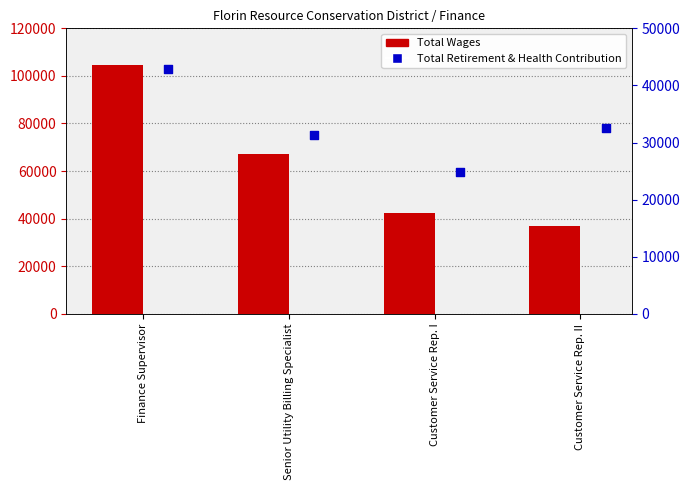

At which category is the sum across all series the highest?

Finance Supervisor